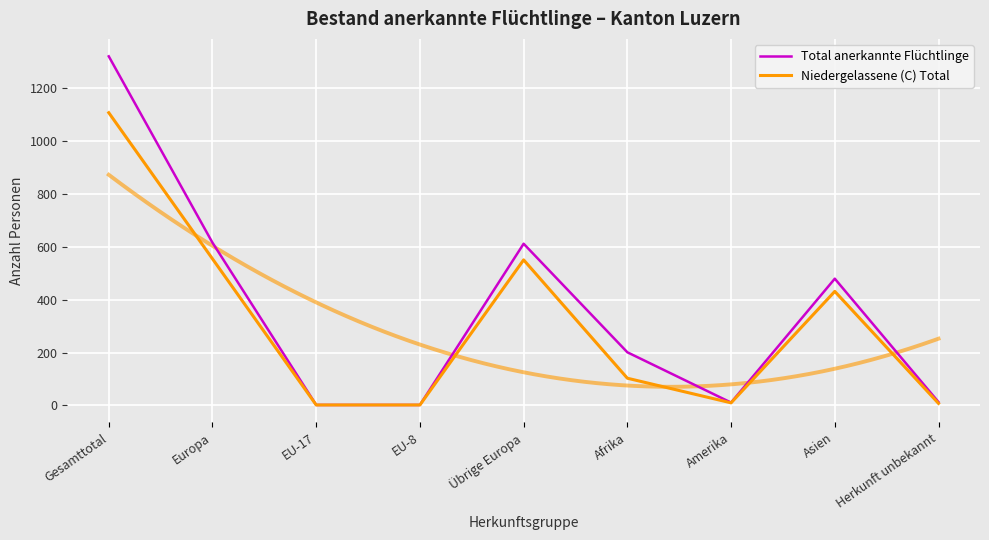

True or false: Niedergelassene (C) Total and Total anerkannte Flüchtlinge cross at least once.

False